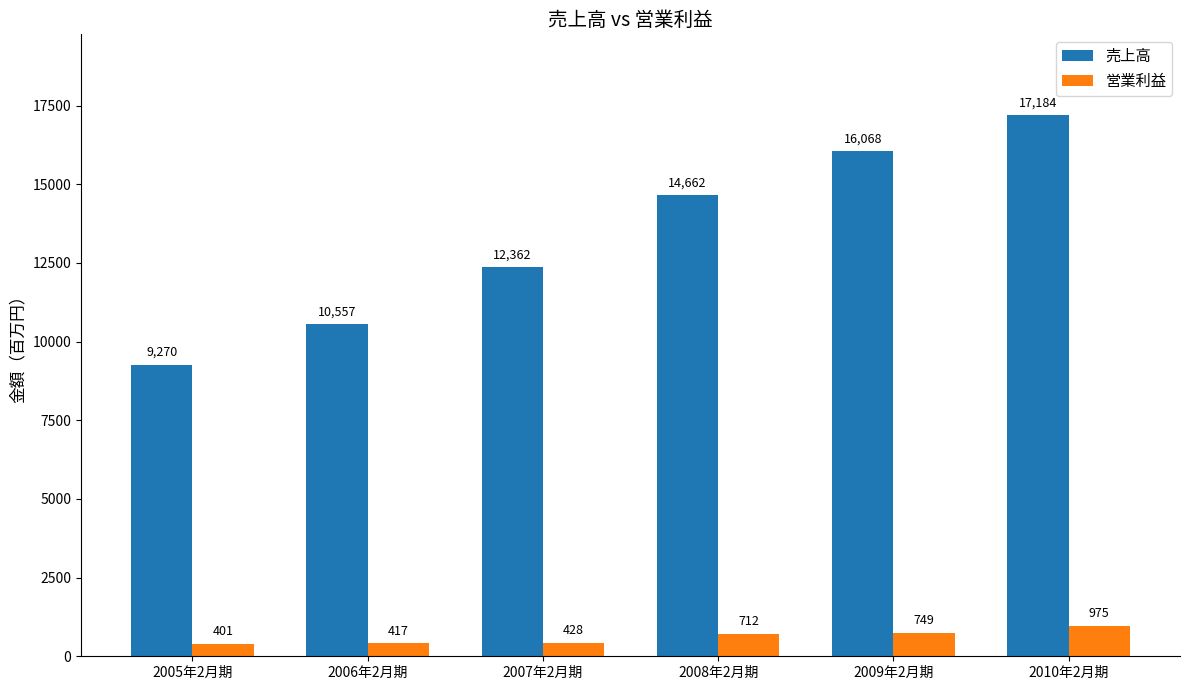

Are the bars horizontal?

No